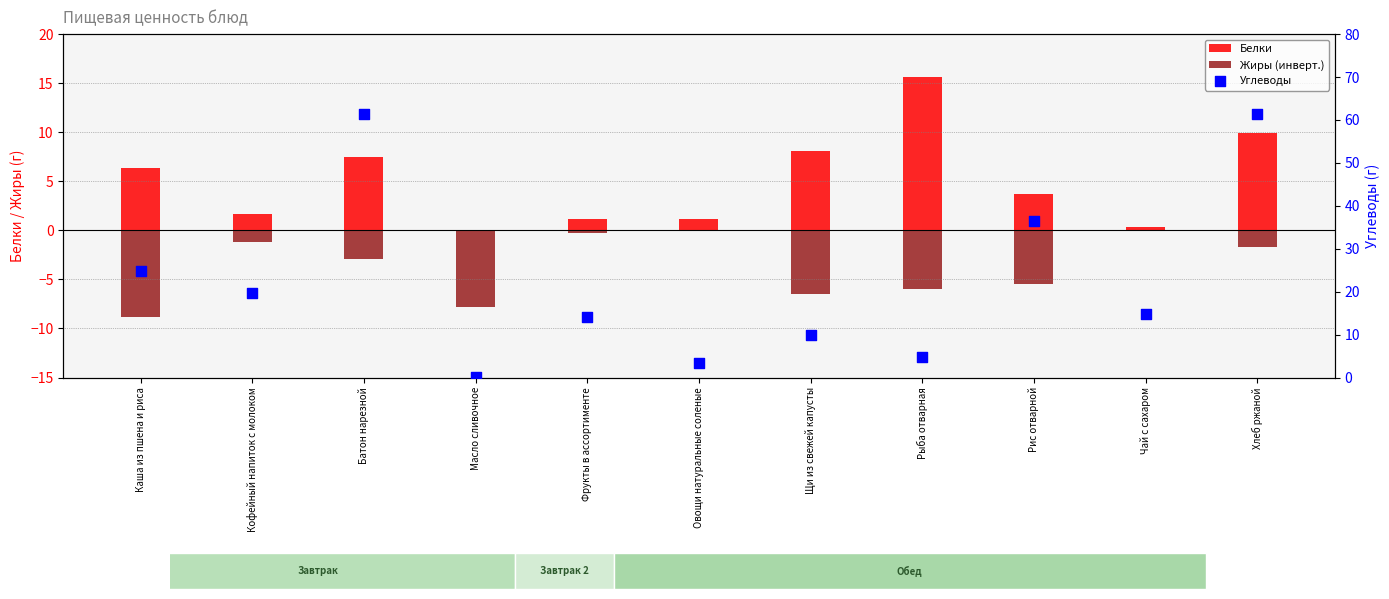

What is the total value across all series at Овощи натуральные соленые?

4.5